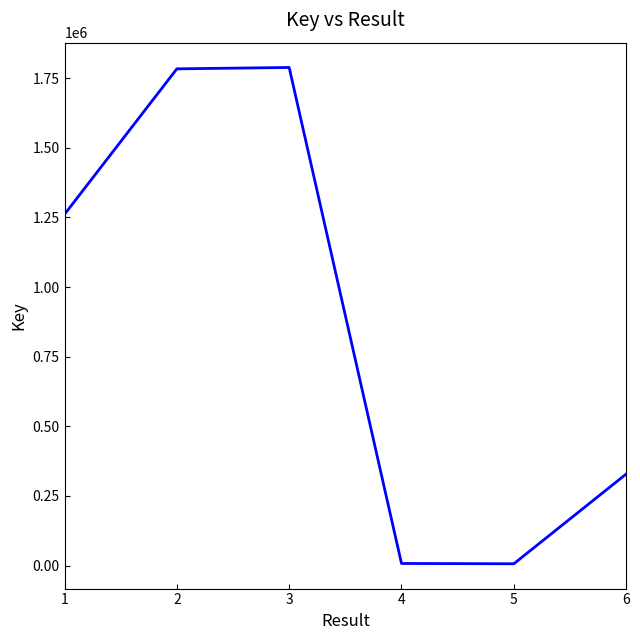

True or false: the data shows 7417 at 4.

True